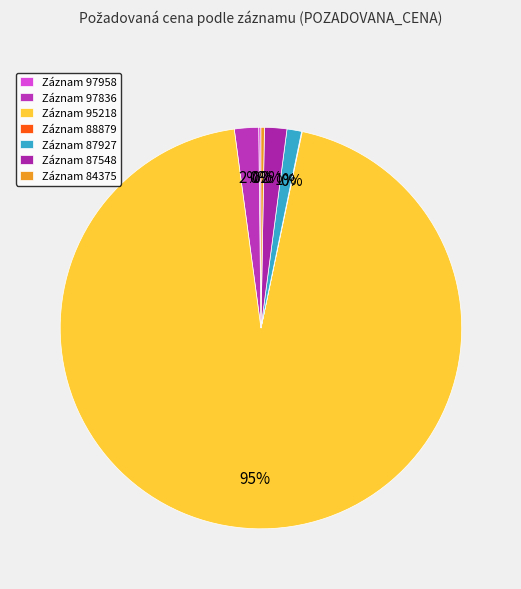

Count the number of slices in the pie.

7